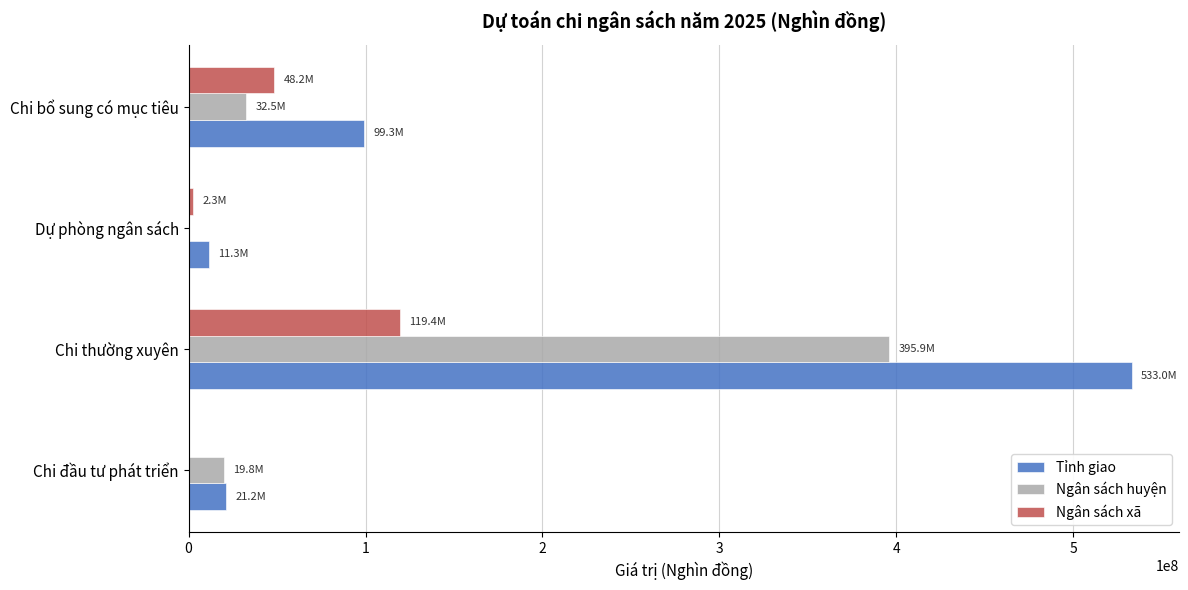

Which series has the largest total across all categories?

Tỉnh giao